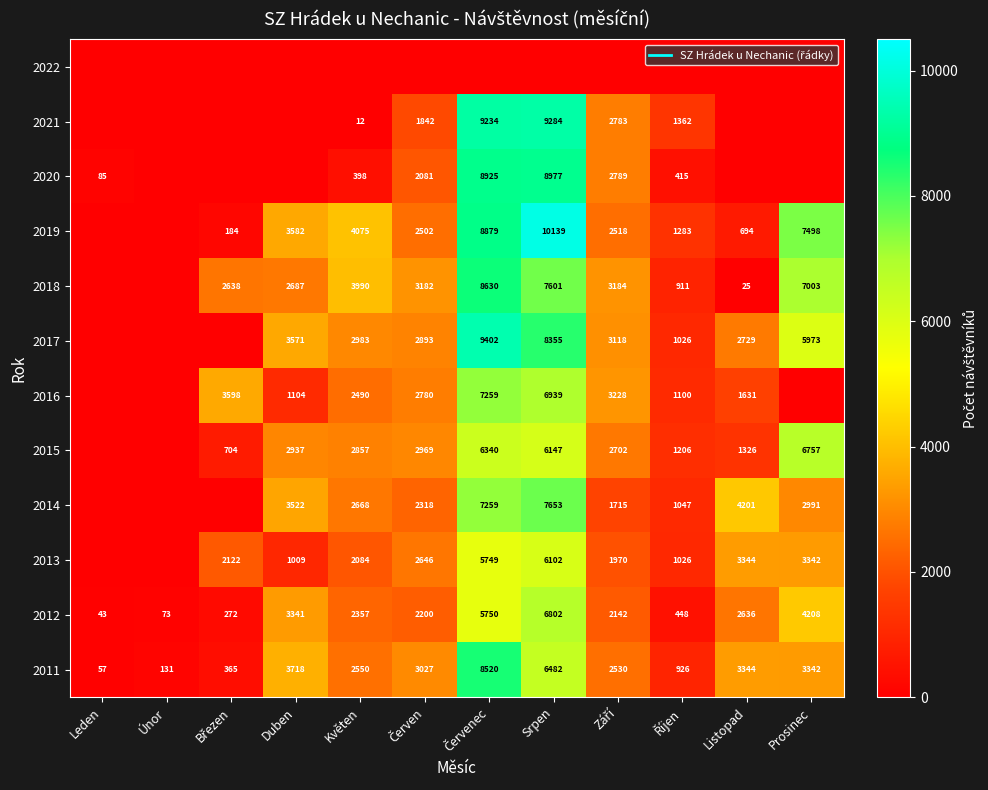

The 2013 series shows 2122 at Březen. True or false?

True